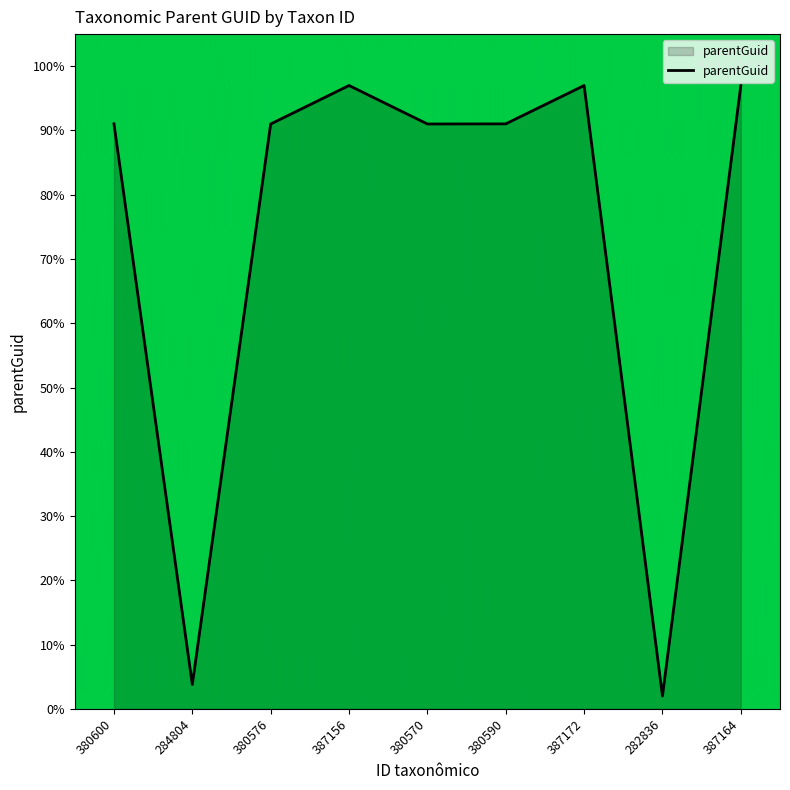

Does the chart have visible grid lines?

No